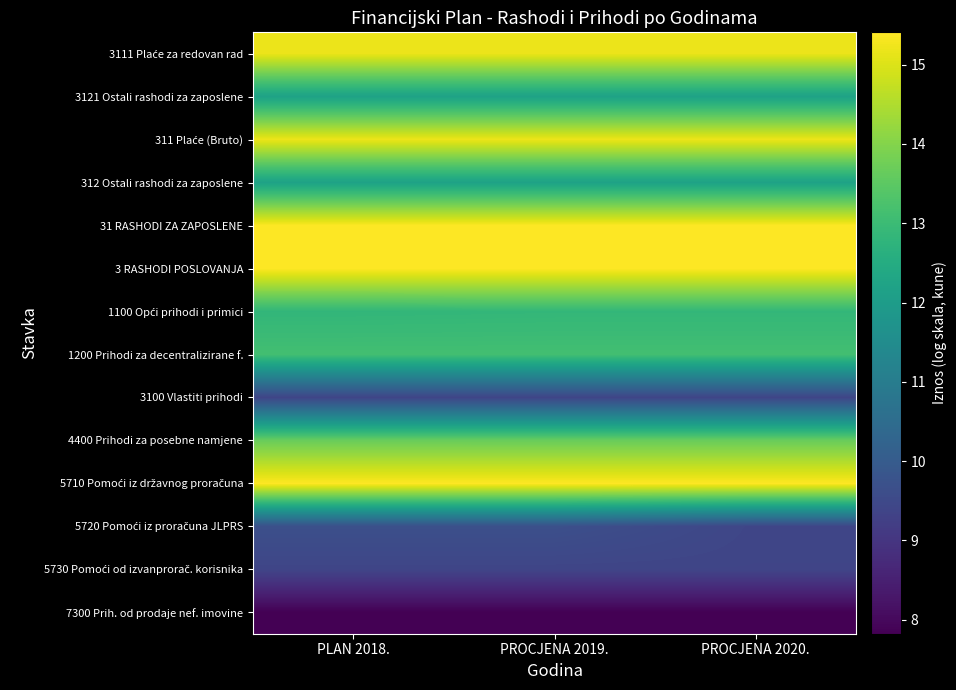

What is the spread (max minus min) of values at PROCJENA 2019.?

7.6